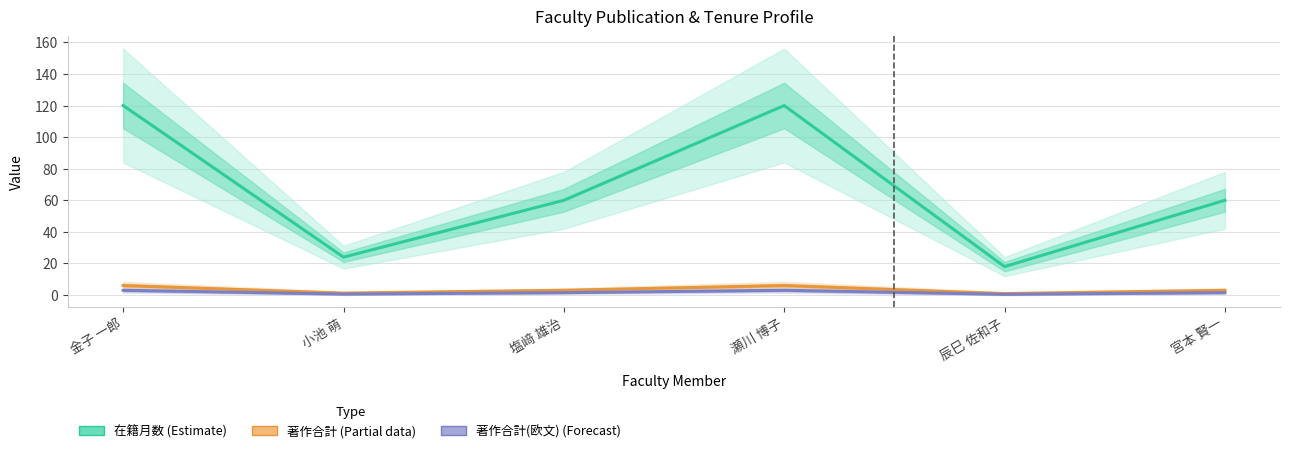

The value of 在籍月数 (Estimate) at 辰巳 佐和子 is 26.0. True or false?

False